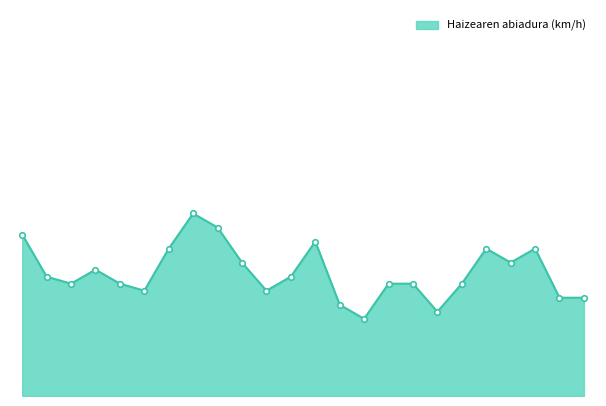

How many points are higher than both their immediate neighbors (excluding endpoints)?

5